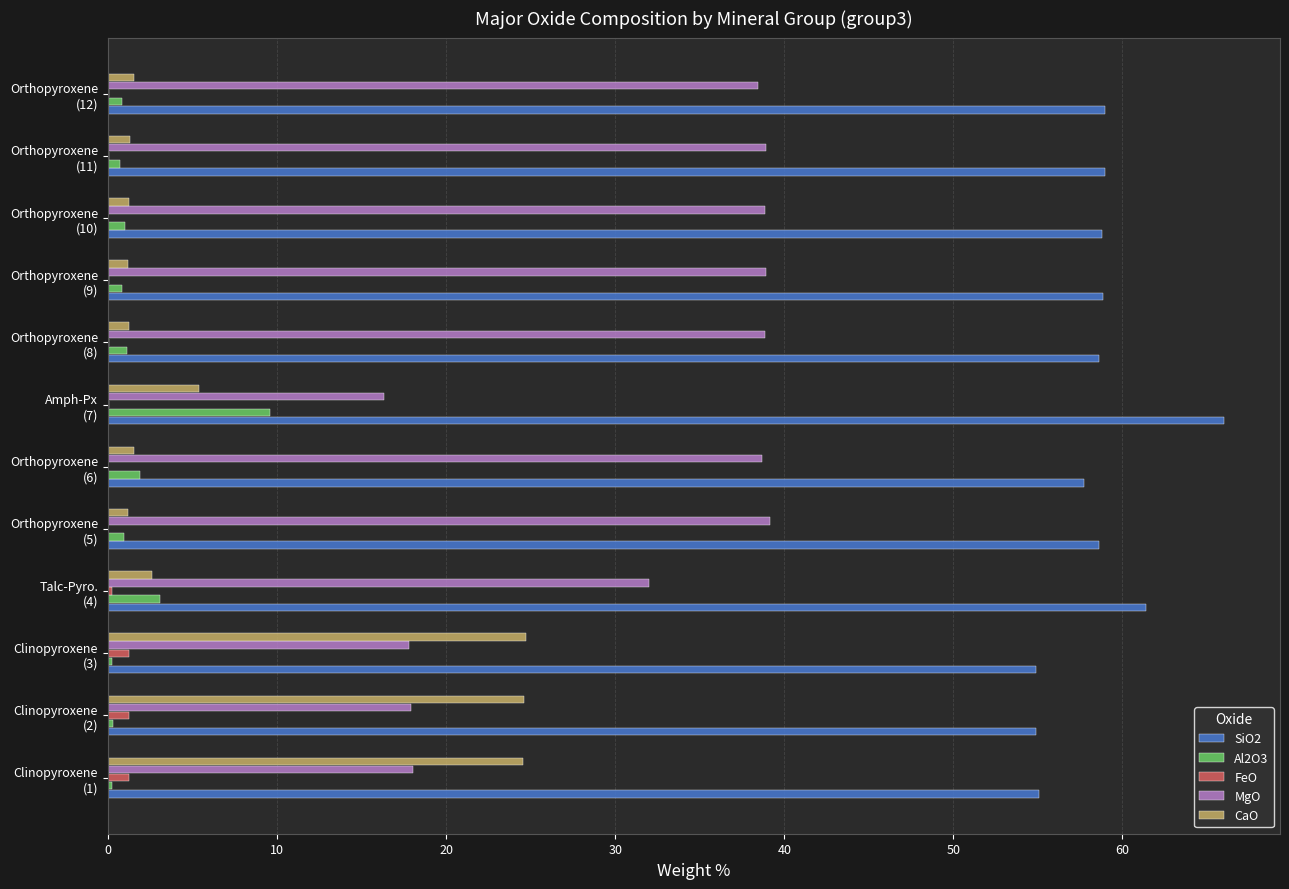

What is the highest value of the MgO series?

39.2